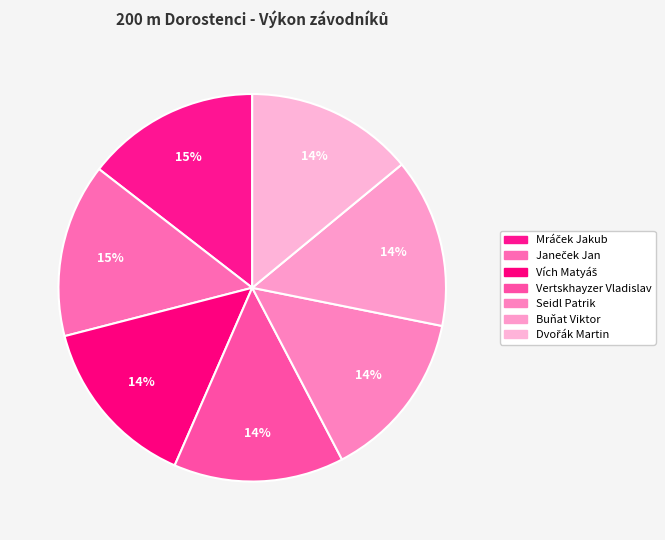

Count the number of slices in the pie.

7